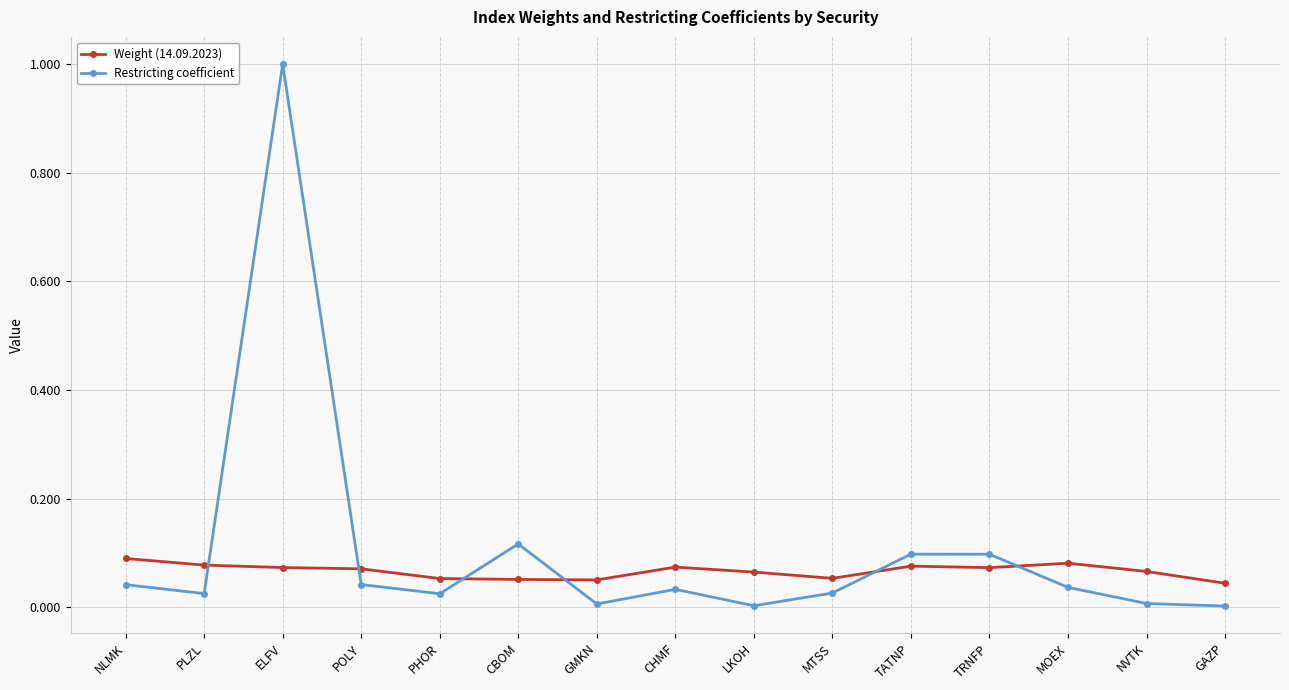

Where is the first local maximum for Restricting coefficient?

ELFV